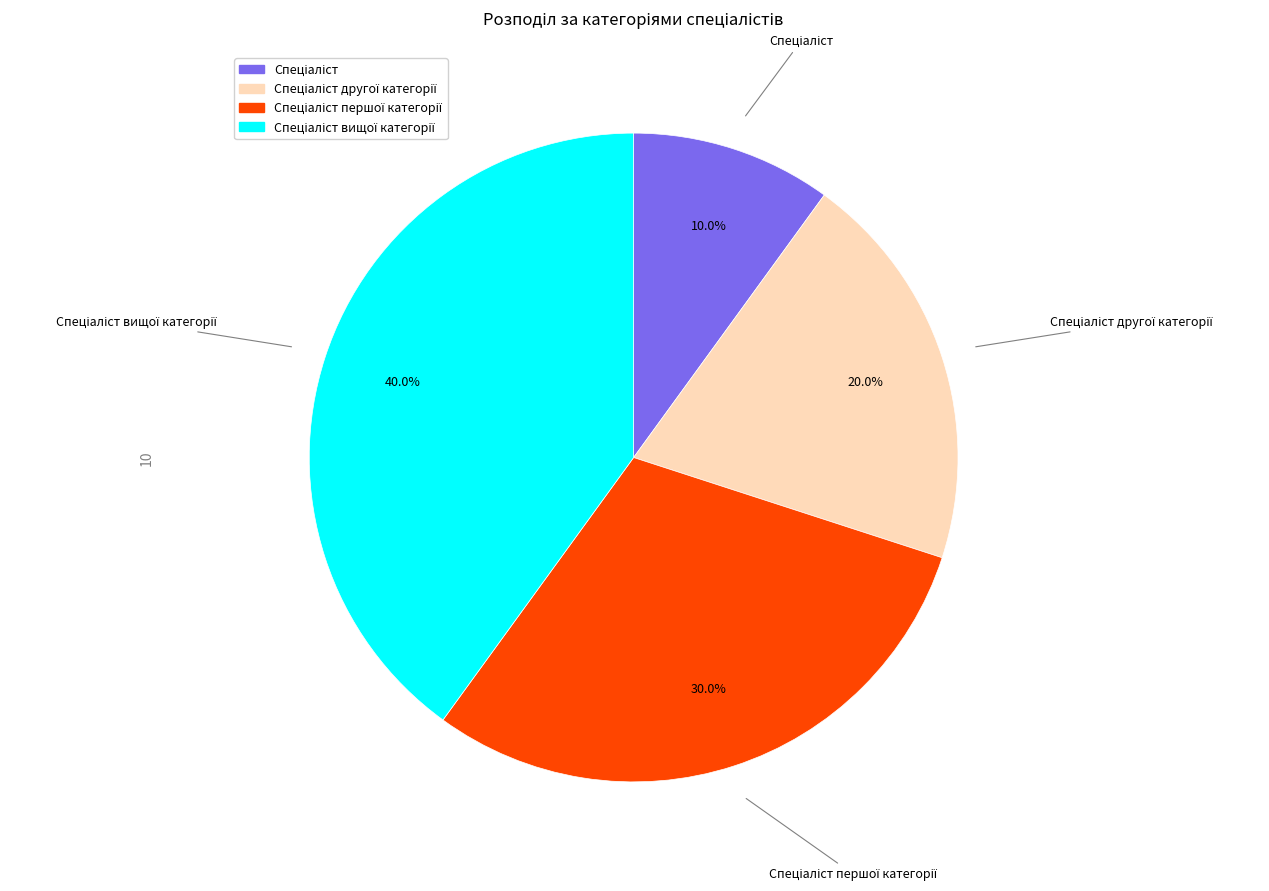

To the nearest percent, what is the average slice percentage?

25%